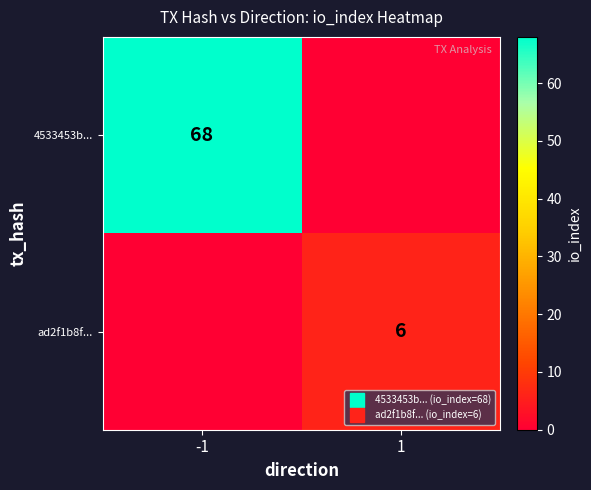

At how many categories does at least one series exceed 6?

1